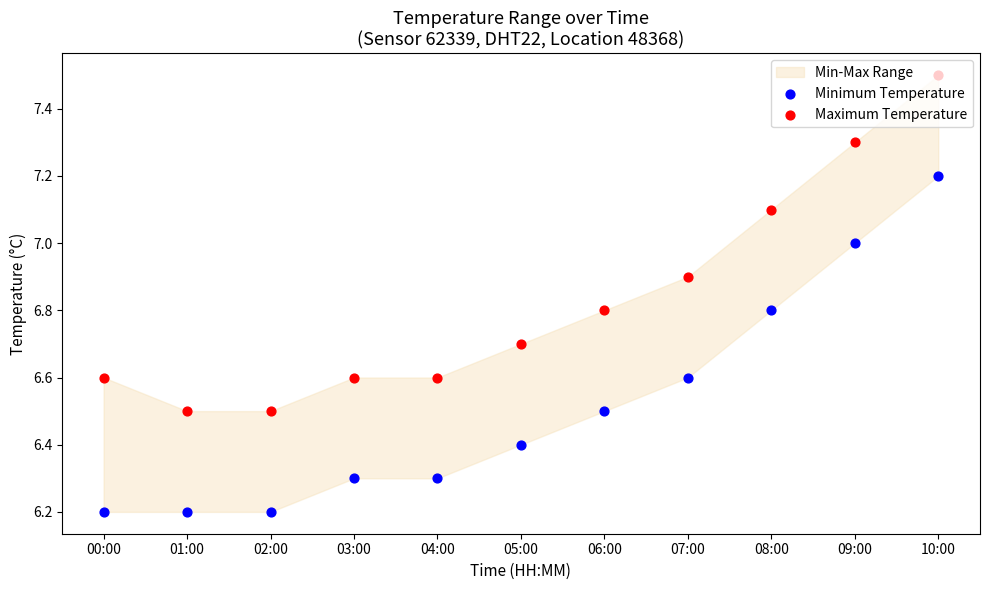

At how many categories does at least one series exceed 7?

3